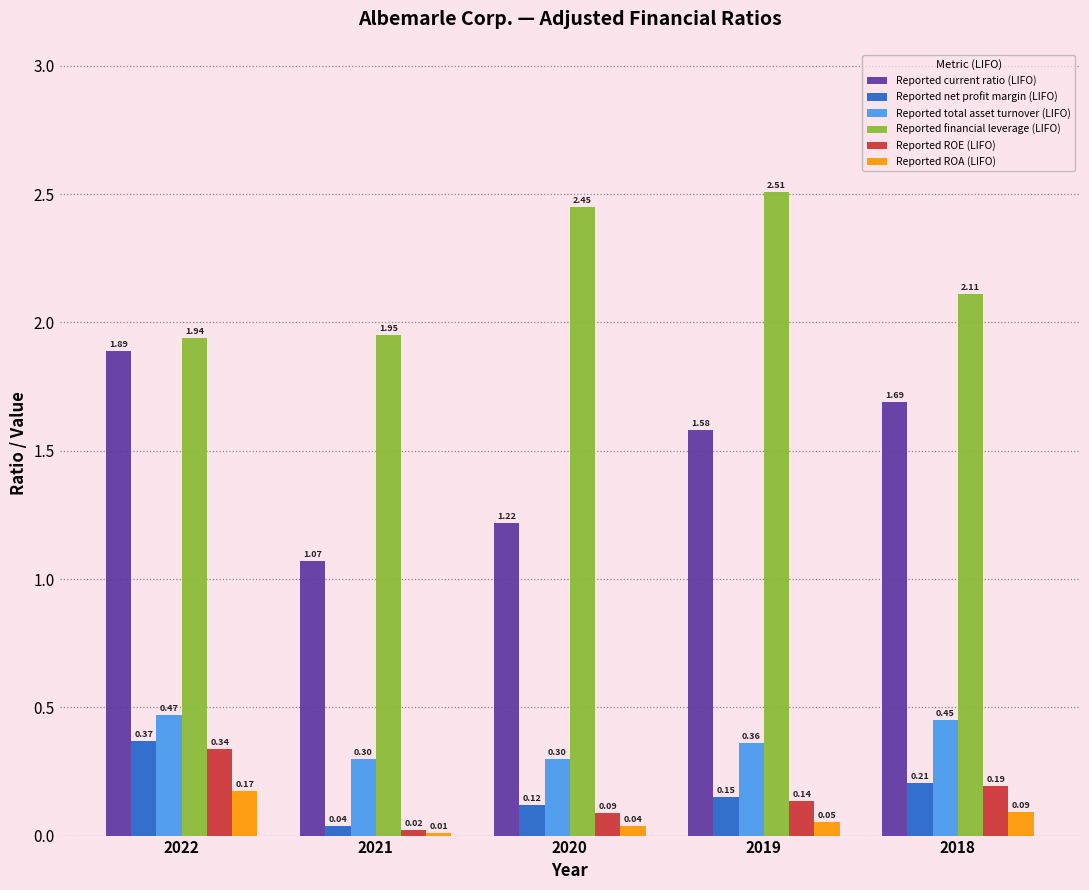

At which category is the sum across all series the highest?

2022